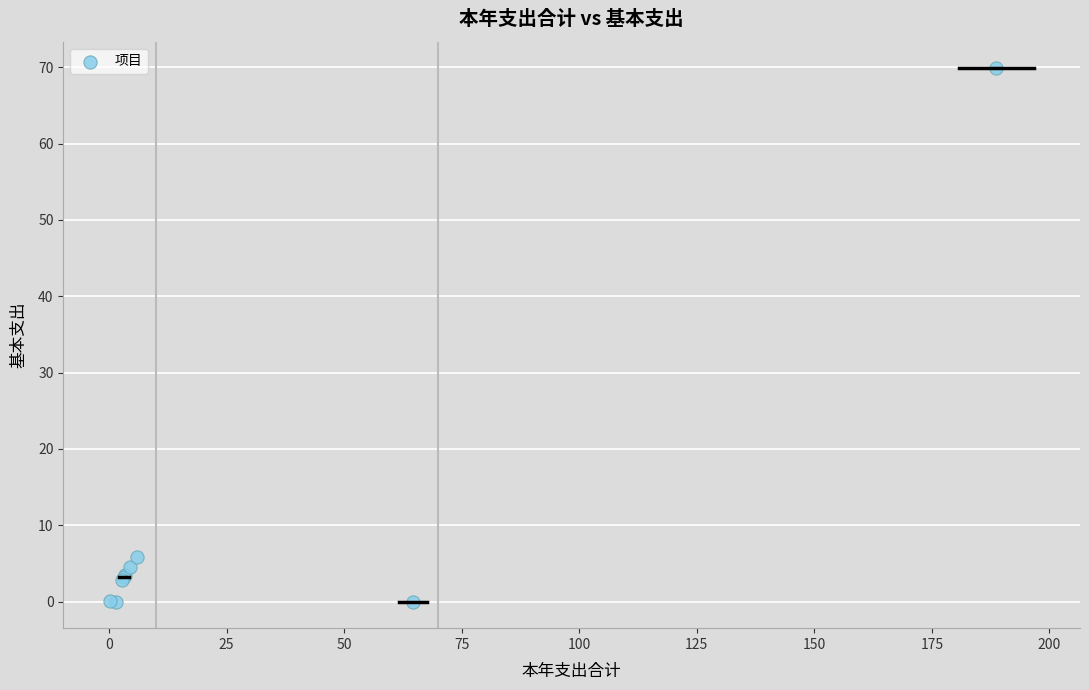

What Y value in the scatter plot is closest to 34?

5.9